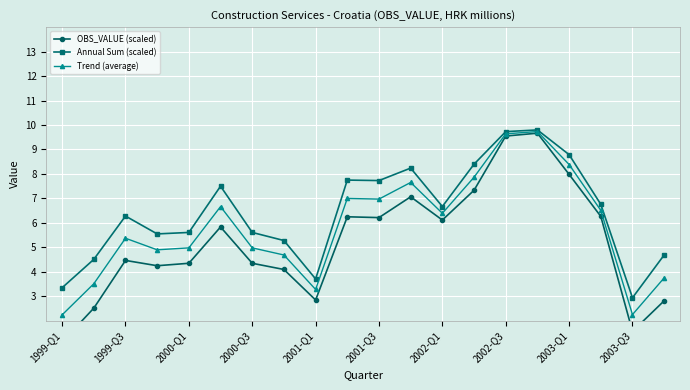

At which label does Annual Sum (scaled) reach its minimum?

2003-Q3